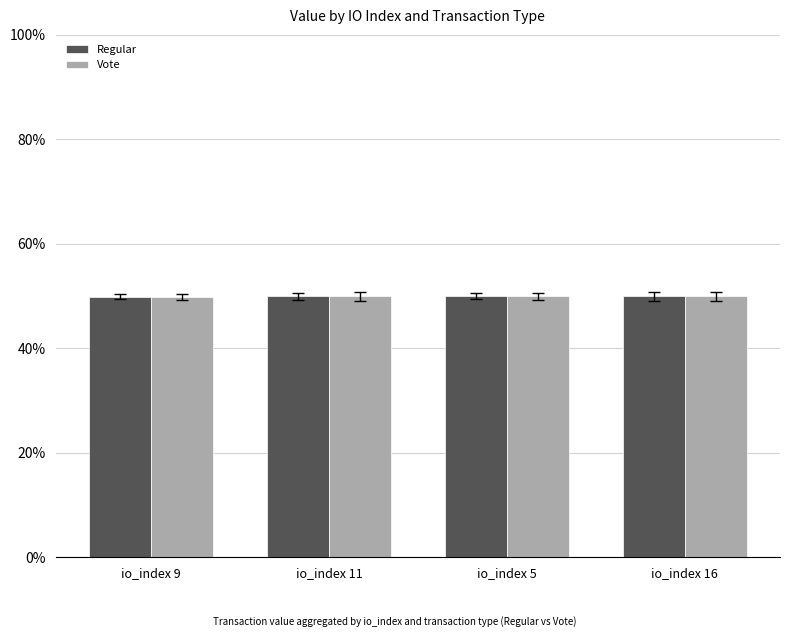

What is the minimum value shown in the chart?

49.8